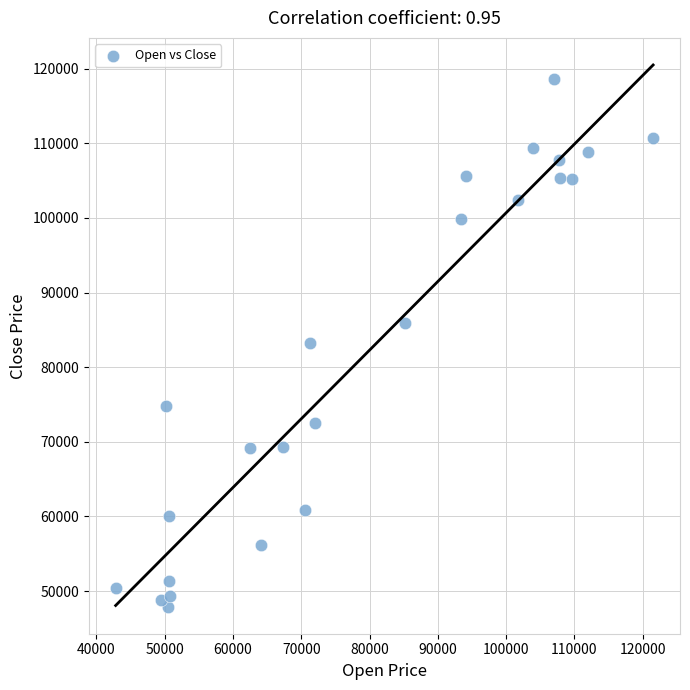

What is the range of X values (max minus min)?

78730